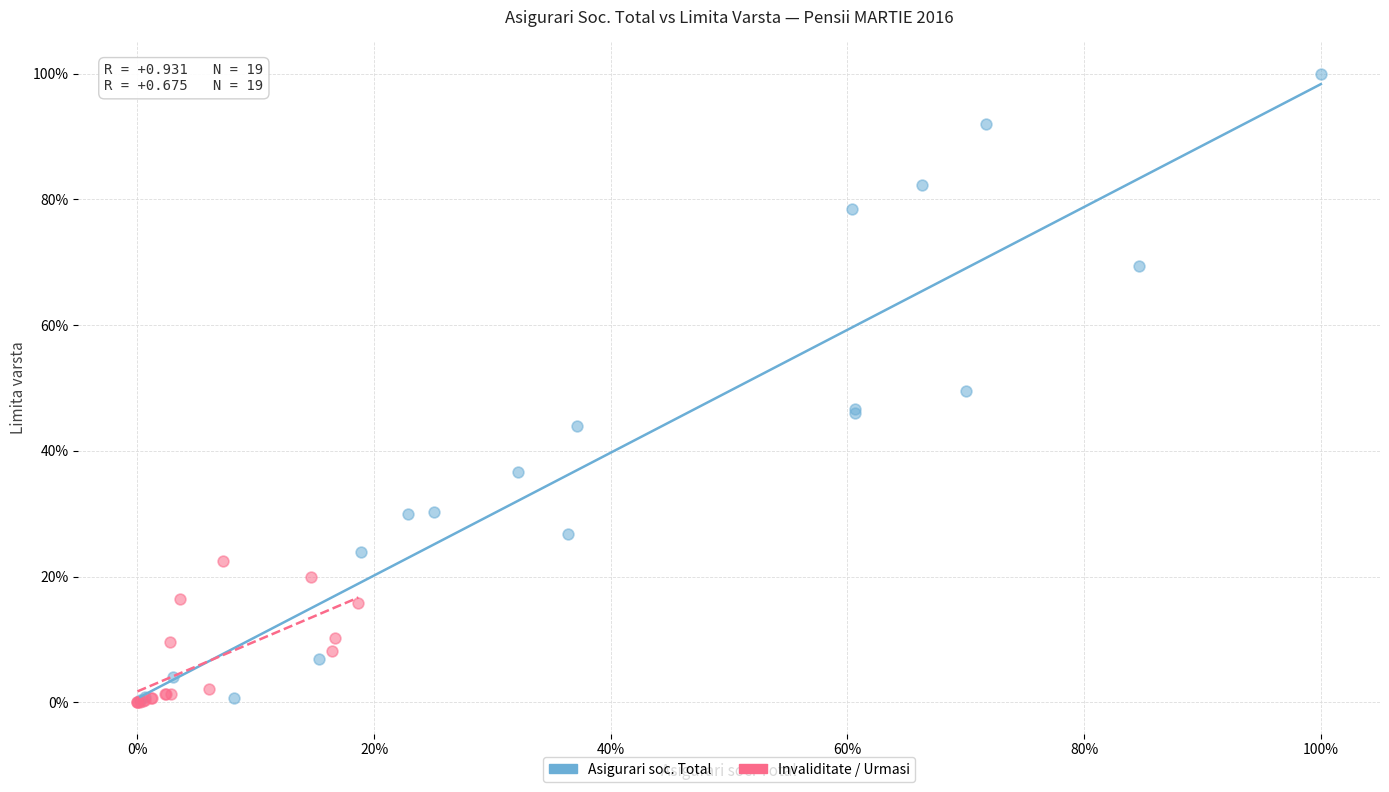

What are all the series names shown in the legend?

Asigurari soc. Total, Invaliditate / Urmasi